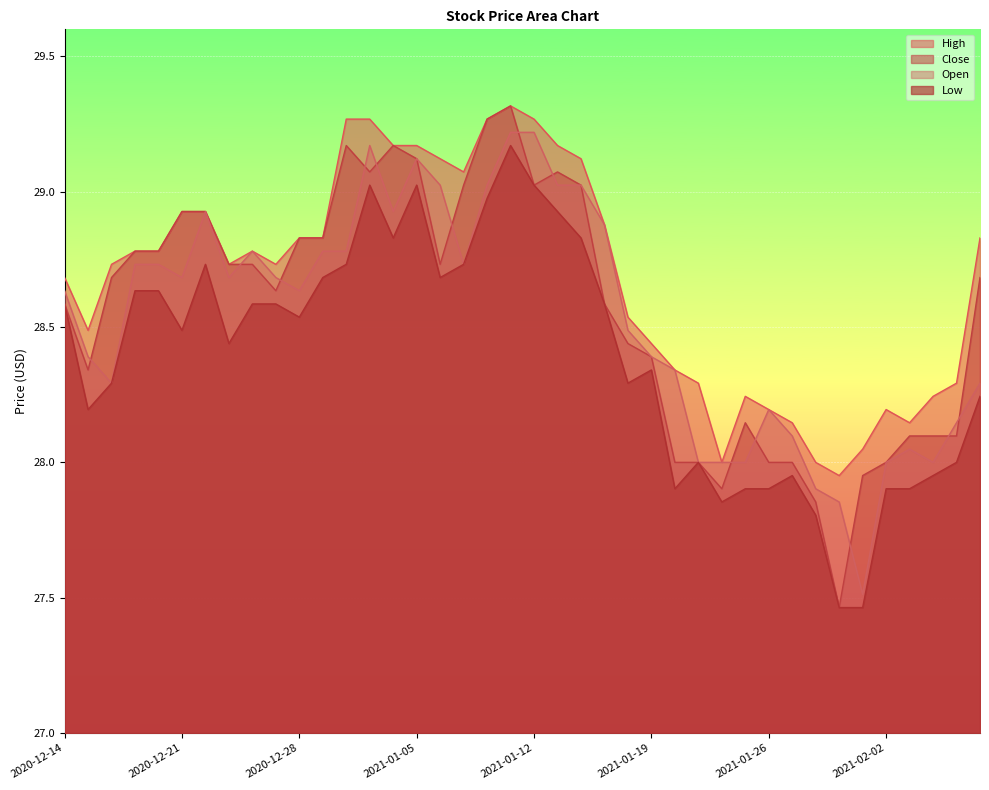

Reading right to left, what are all the values shown in this chart?

High: 2021-02-17=28.8	2021-02-05=28.3	2021-02-04=28.2	2021-02-03=28.1	2021-02-02=28.2	2021-02-01=28.0	2021-01-29=28.0	2021-01-28=28.0	2021-01-27=28.1	2021-01-26=28.2	2021-01-25=28.2	2021-01-22=28.0	2021-01-21=28.3	2021-01-20=28.3	2021-01-19=28.4	2021-01-18=28.5	2021-01-15=28.9	2021-01-14=29.1	2021-01-13=29.2	2021-01-12=29.3	2021-01-11=29.3	2021-01-08=29.3	2021-01-07=29.1	2021-01-06=29.1	2021-01-05=29.2	2021-01-04=29.2	2020-12-31=29.3	2020-12-30=29.3	2020-12-29=28.8	2020-12-28=28.8	2020-12-25=28.7	2020-12-24=28.8	2020-12-23=28.7	2020-12-22=28.9	2020-12-21=28.9	2020-12-18=28.8	2020-12-17=28.8	2020-12-16=28.7	2020-12-15=28.5	2020-12-14=28.7
Low: 2021-02-17=28.2	2021-02-05=28.0	2021-02-04=28.0	2021-02-03=27.9	2021-02-02=27.9	2021-02-01=27.5	2021-01-29=27.5	2021-01-28=27.8	2021-01-27=28.0	2021-01-26=27.9	2021-01-25=27.9	2021-01-22=27.9	2021-01-21=28.0	2021-01-20=27.9	2021-01-19=28.3	2021-01-18=28.3	2021-01-15=28.6	2021-01-14=28.8	2021-01-13=28.9	2021-01-12=29.0	2021-01-11=29.2	2021-01-08=29.0	2021-01-07=28.7	2021-01-06=28.7	2021-01-05=29.0	2021-01-04=28.8	2020-12-31=29.0	2020-12-30=28.7	2020-12-29=28.7	2020-12-28=28.5	2020-12-25=28.6	2020-12-24=28.6	2020-12-23=28.4	2020-12-22=28.7	2020-12-21=28.5	2020-12-18=28.6	2020-12-17=28.6	2020-12-16=28.3	2020-12-15=28.2	2020-12-14=28.6
Close: 2021-02-17=28.7	2021-02-05=28.1	2021-02-04=28.1	2021-02-03=28.1	2021-02-02=28.0	2021-02-01=28.0	2021-01-29=27.5	2021-01-28=27.9	2021-01-27=28.0	2021-01-26=28.0	2021-01-25=28.1	2021-01-22=27.9	2021-01-21=28.0	2021-01-20=28.0	2021-01-19=28.4	2021-01-18=28.4	2021-01-15=28.6	2021-01-14=29.0	2021-01-13=29.1	2021-01-12=29.0	2021-01-11=29.3	2021-01-08=29.3	2021-01-07=29.0	2021-01-06=28.7	2021-01-05=29.1	2021-01-04=29.2	2020-12-31=29.1	2020-12-30=29.2	2020-12-29=28.8	2020-12-28=28.8	2020-12-25=28.6	2020-12-24=28.7	2020-12-23=28.7	2020-12-22=28.9	2020-12-21=28.9	2020-12-18=28.8	2020-12-17=28.8	2020-12-16=28.7	2020-12-15=28.3	2020-12-14=28.6
Open: 2021-02-17=28.3	2021-02-05=28.1	2021-02-04=28.0	2021-02-03=28.0	2021-02-02=28.0	2021-02-01=27.5	2021-01-29=27.9	2021-01-28=27.9	2021-01-27=28.1	2021-01-26=28.2	2021-01-25=28.0	2021-01-22=28.0	2021-01-21=28.0	2021-01-20=28.3	2021-01-19=28.4	2021-01-18=28.5	2021-01-15=28.9	2021-01-14=29.0	2021-01-13=29.0	2021-01-12=29.2	2021-01-11=29.2	2021-01-08=29.0	2021-01-07=28.7	2021-01-06=29.0	2021-01-05=29.1	2021-01-04=28.9	2020-12-31=29.2	2020-12-30=28.8	2020-12-29=28.8	2020-12-28=28.6	2020-12-25=28.7	2020-12-24=28.8	2020-12-23=28.7	2020-12-22=28.9	2020-12-21=28.7	2020-12-18=28.7	2020-12-17=28.7	2020-12-16=28.3	2020-12-15=28.4	2020-12-14=28.6